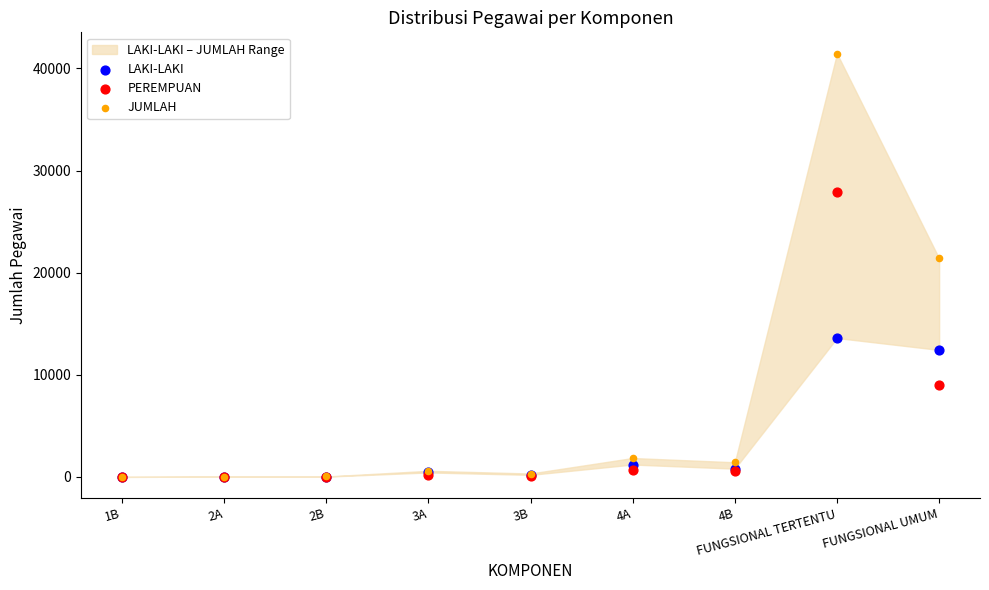

Which series has the largest Y range (max minus min)?

JUMLAH